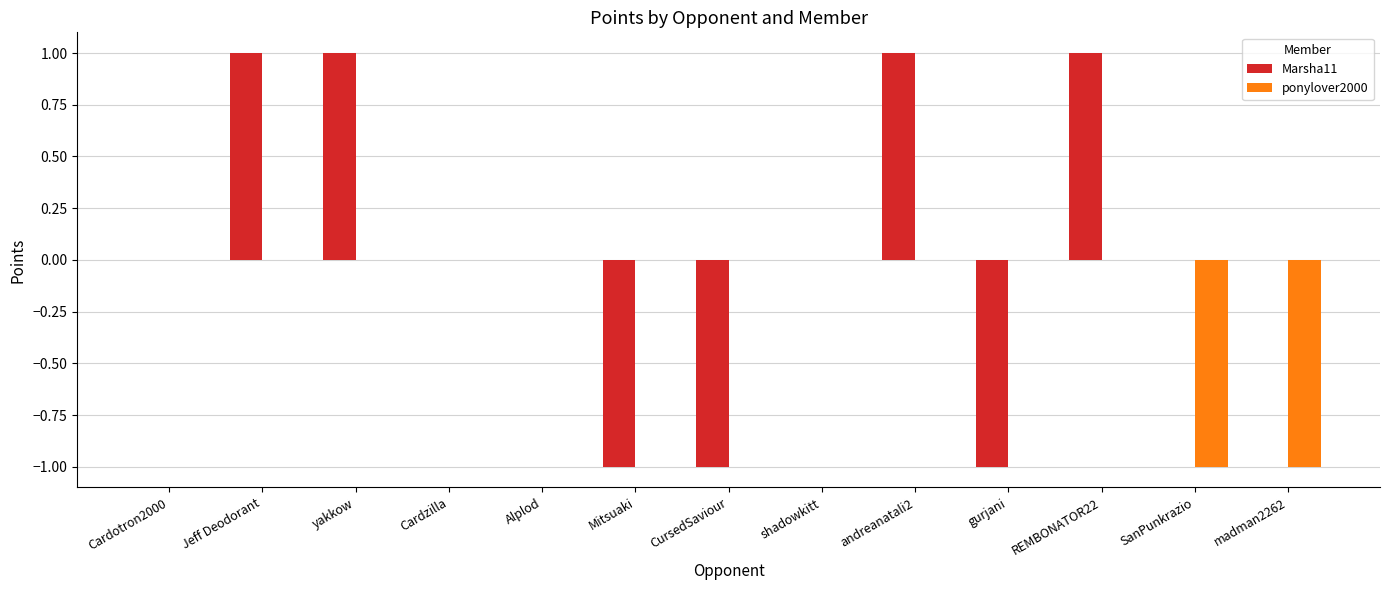

Does the chart contain stacked bars?

No